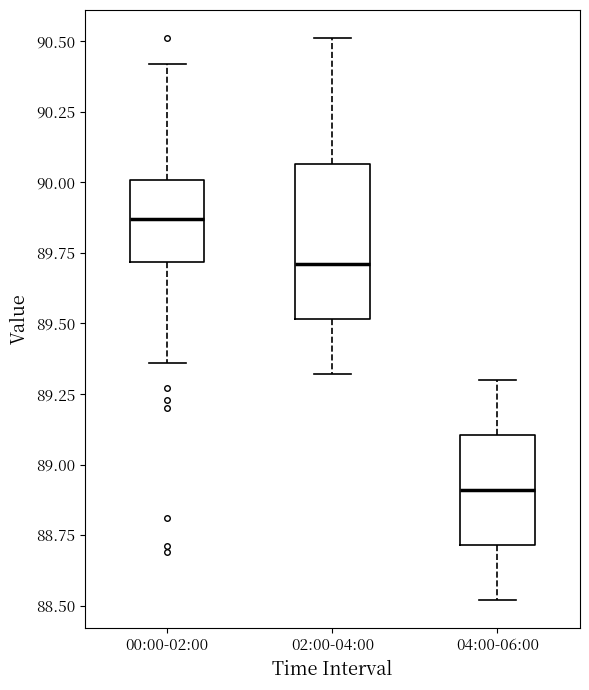

Which box's median line is the lowest?

04:00-06:00